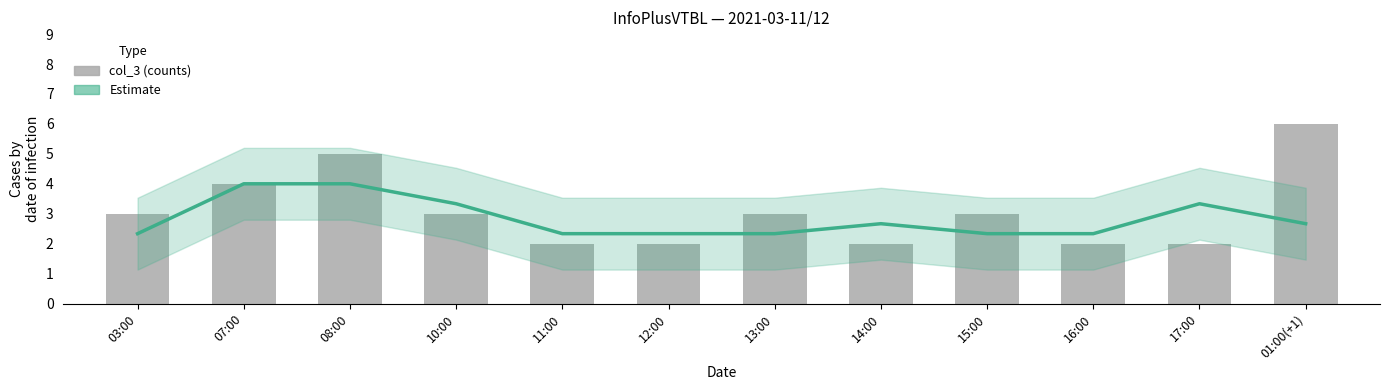

The value of col_3 at 11:00 is 0.5. True or false?

False